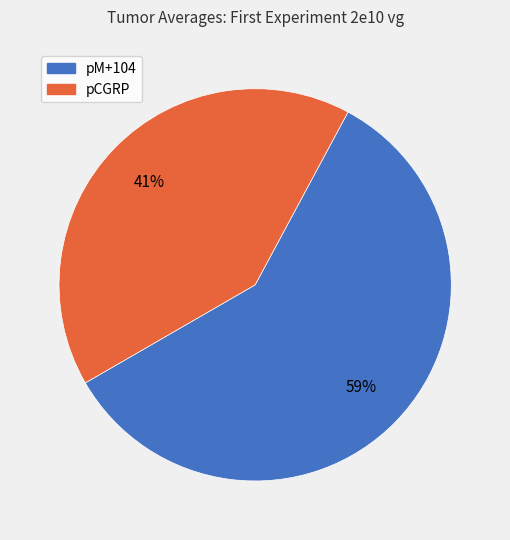

How many slices are in this pie chart?

2